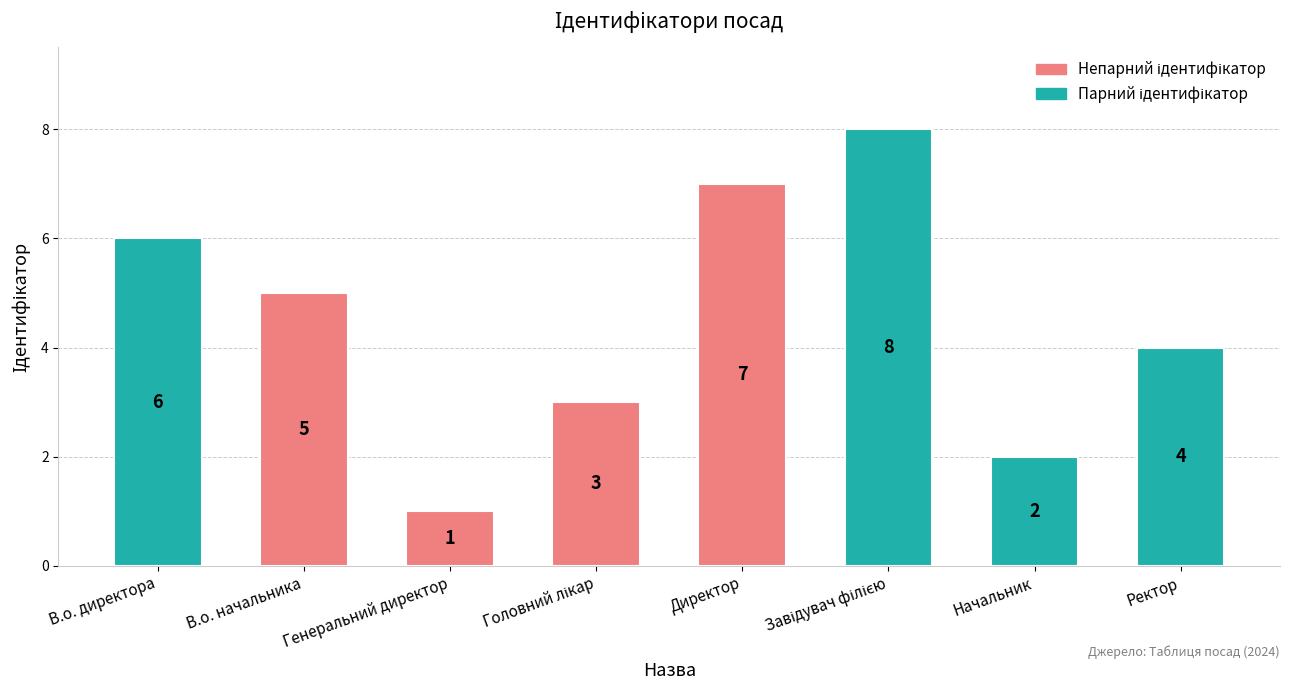

What is the label of the 6th bar from the right?

Генеральний директор